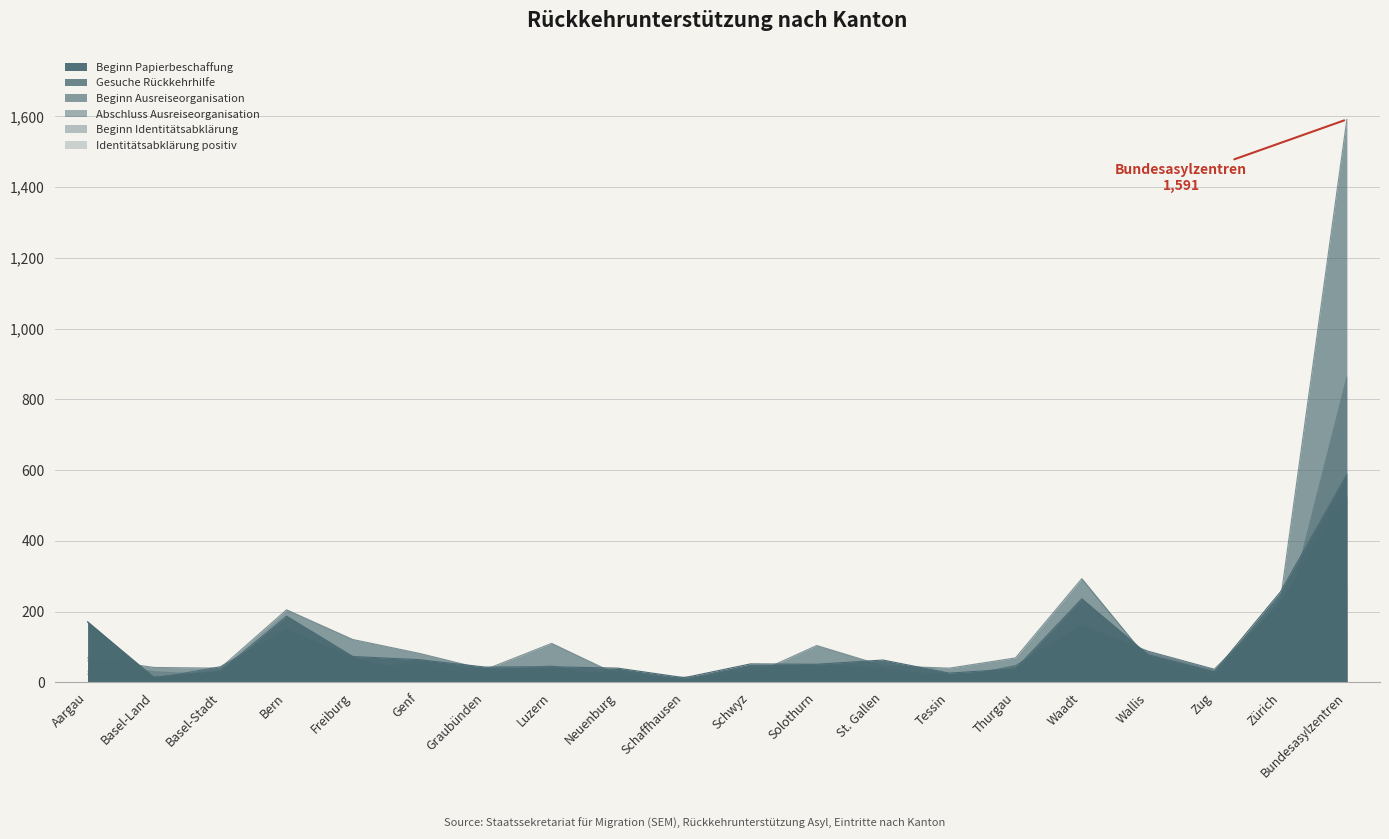

Which series has the largest range (max minus min)?

Beginn Ausreiseorganisation